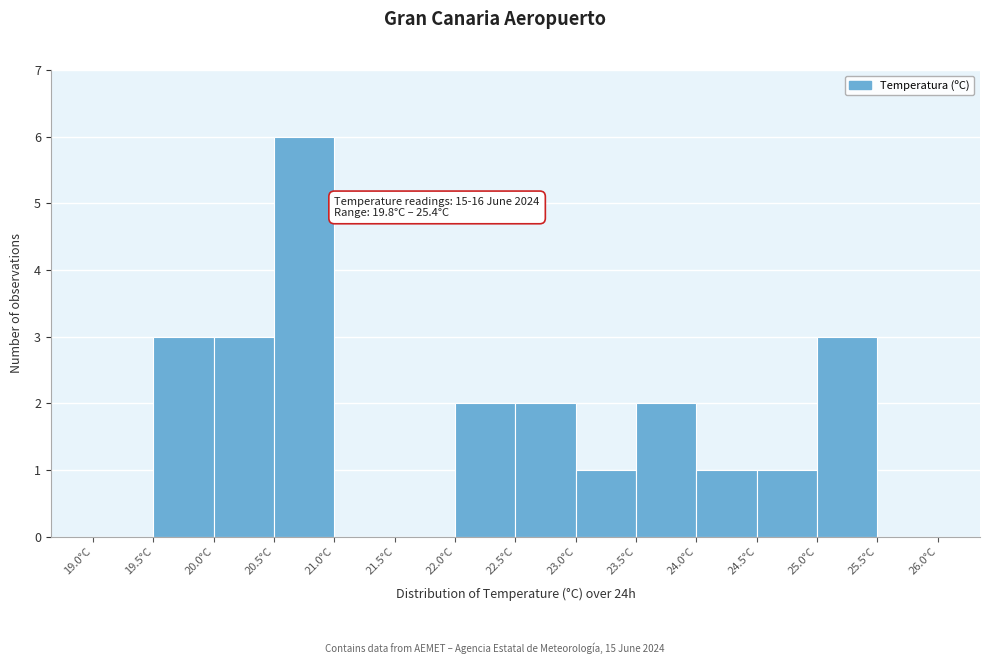

Which range on the x-axis has the tallest bar?

20.5 to 21.0